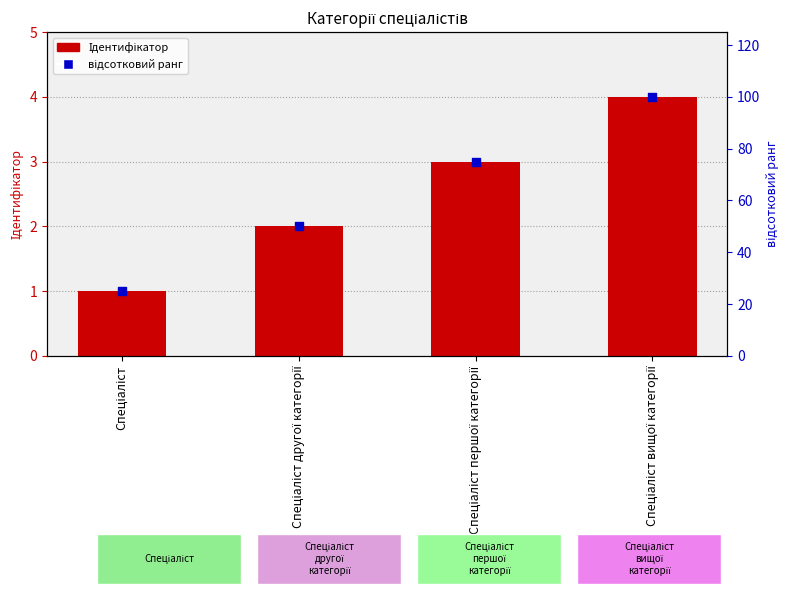

Is the value of відсотковий ранг at Спеціаліст другої категорії greater than the value of Ідентифікатор at Спеціаліст вищої категорії?

Yes